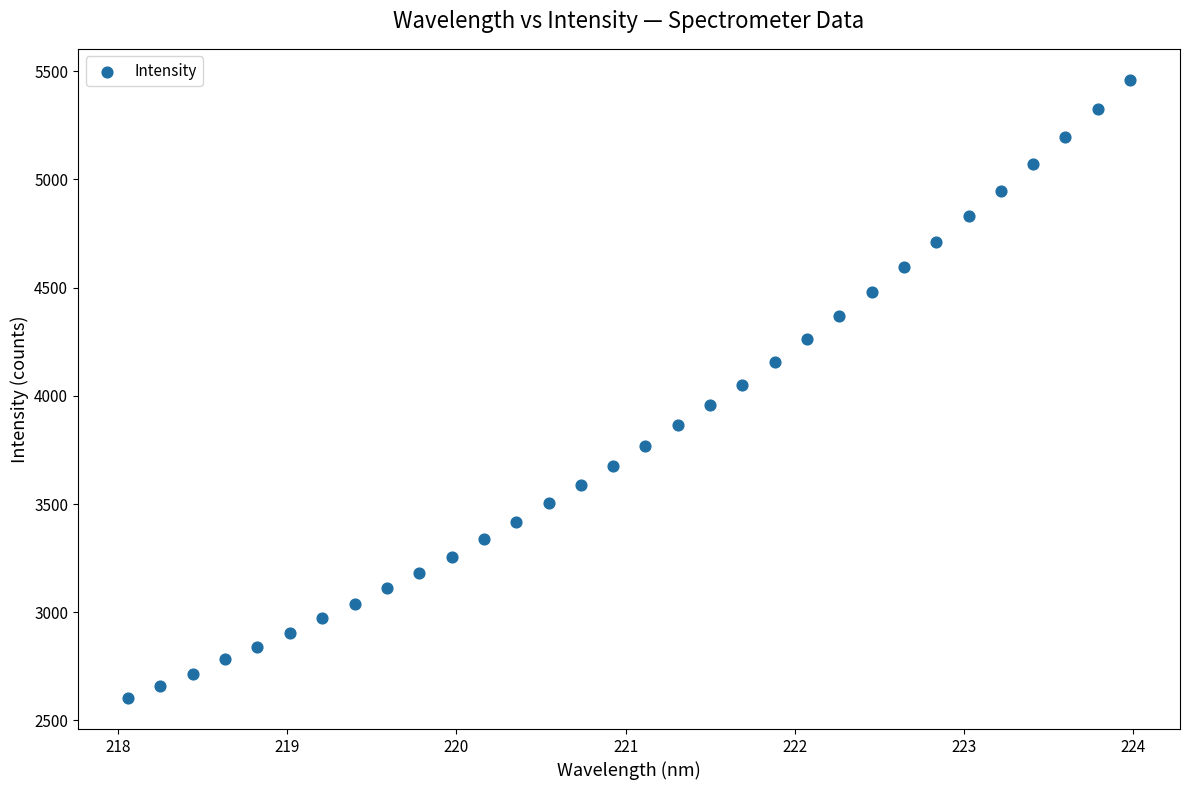

What is the range of Y values (max minus min)?

2857.3